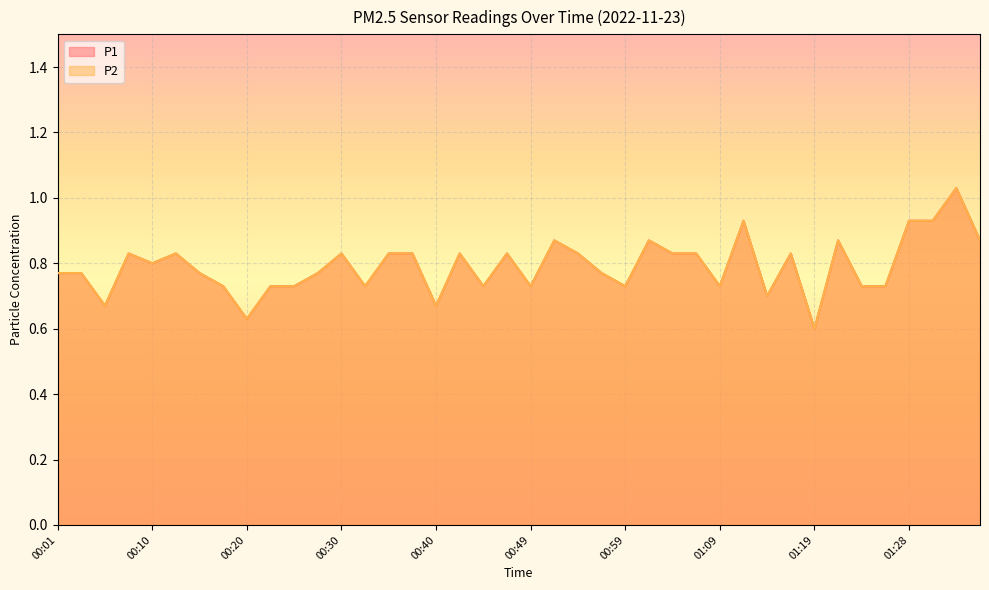

The value of P2 at 01:16 is 1.5. True or false?

False